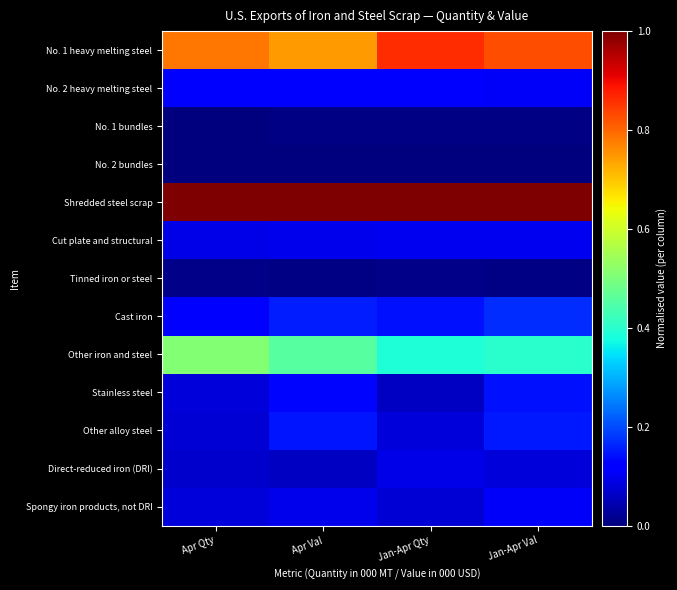

What is the total value across all series at Jan-Apr Val?

3.1